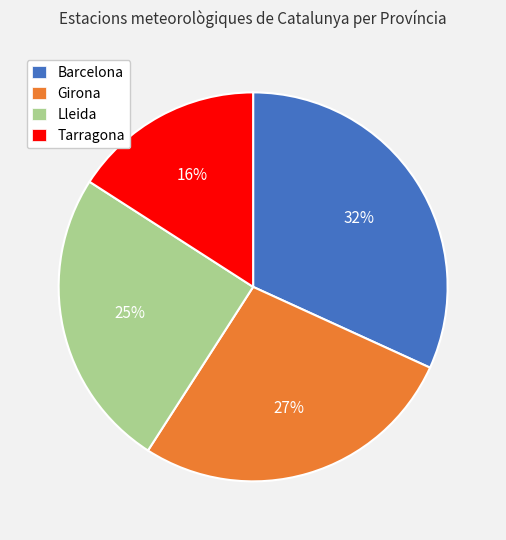

The Barcelona slice represents 42% of the pie. True or false?

False